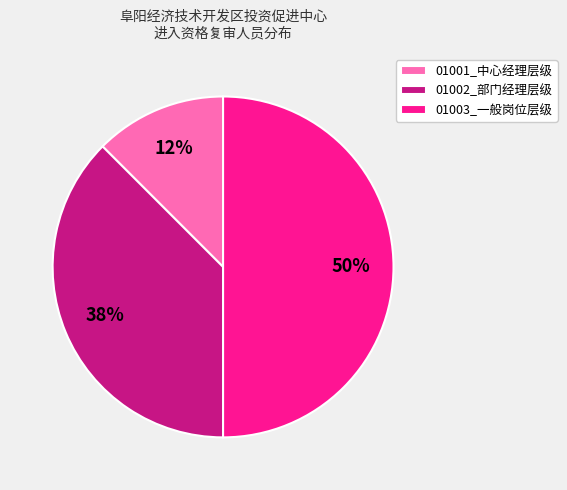

Which has a higher value, 01001_中心经理层级 or 01002_部门经理层级?

01002_部门经理层级